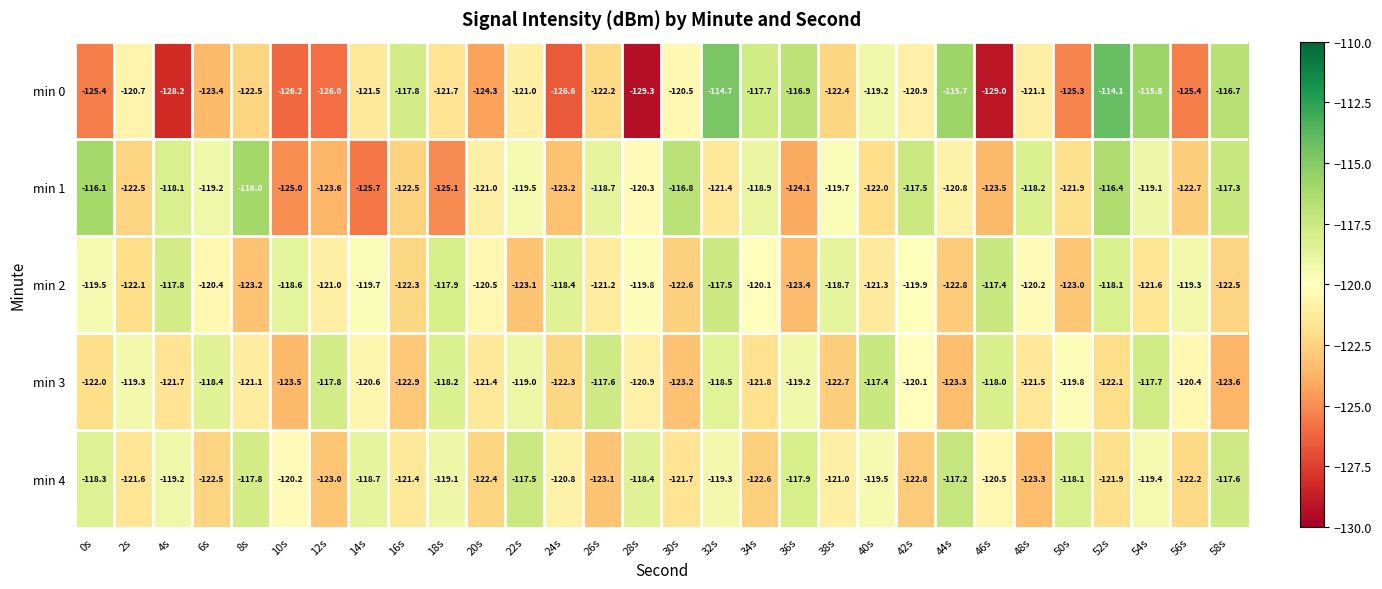

Which series has the largest range (max minus min)?

min 0